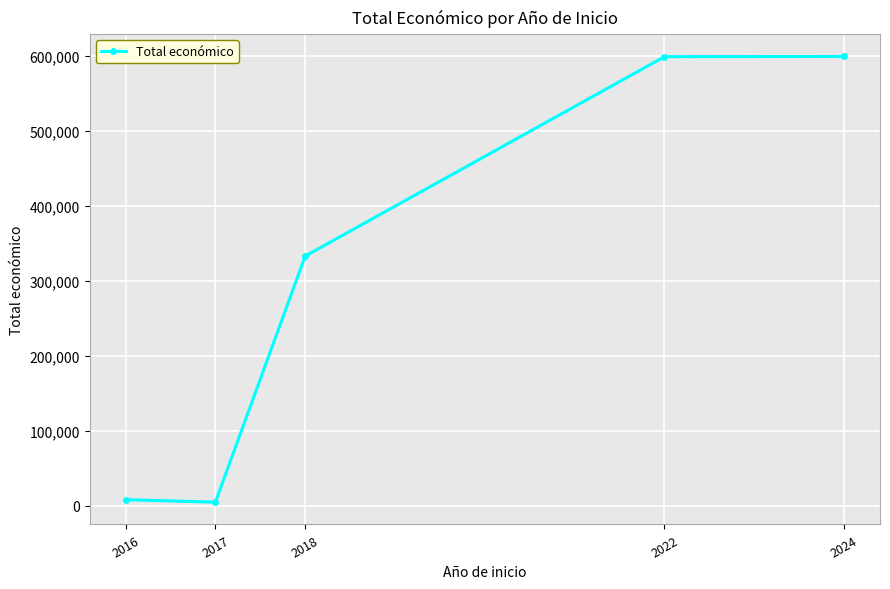

Approximately how many times larger is the value at 2024 compared to 2022?

1.0